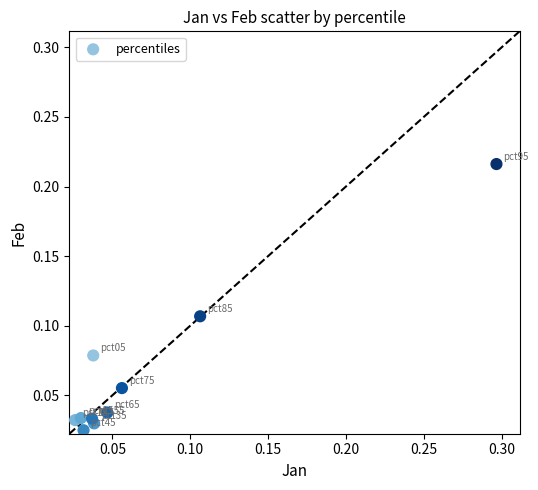

What is the range of X values (max minus min)?

0.3